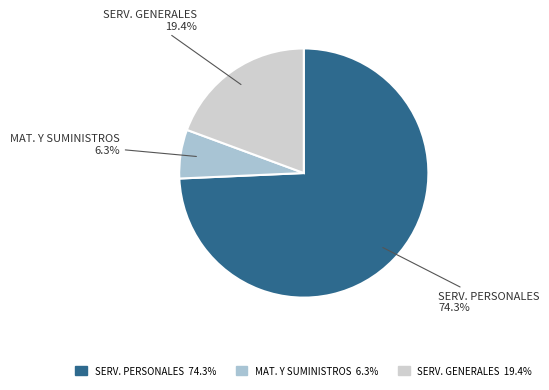

Is there any slice that represents more than half of the pie?

Yes